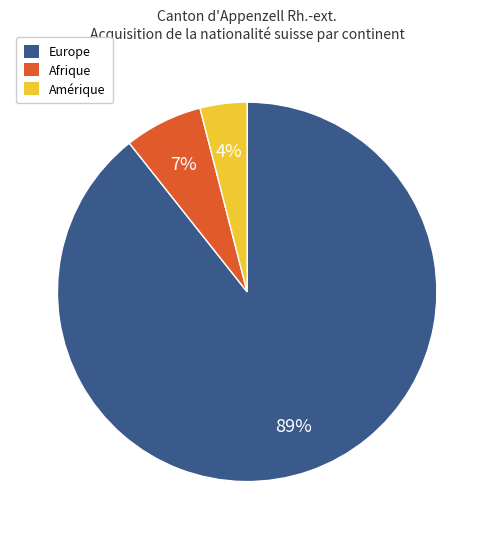

How many segments does this pie chart have?

3